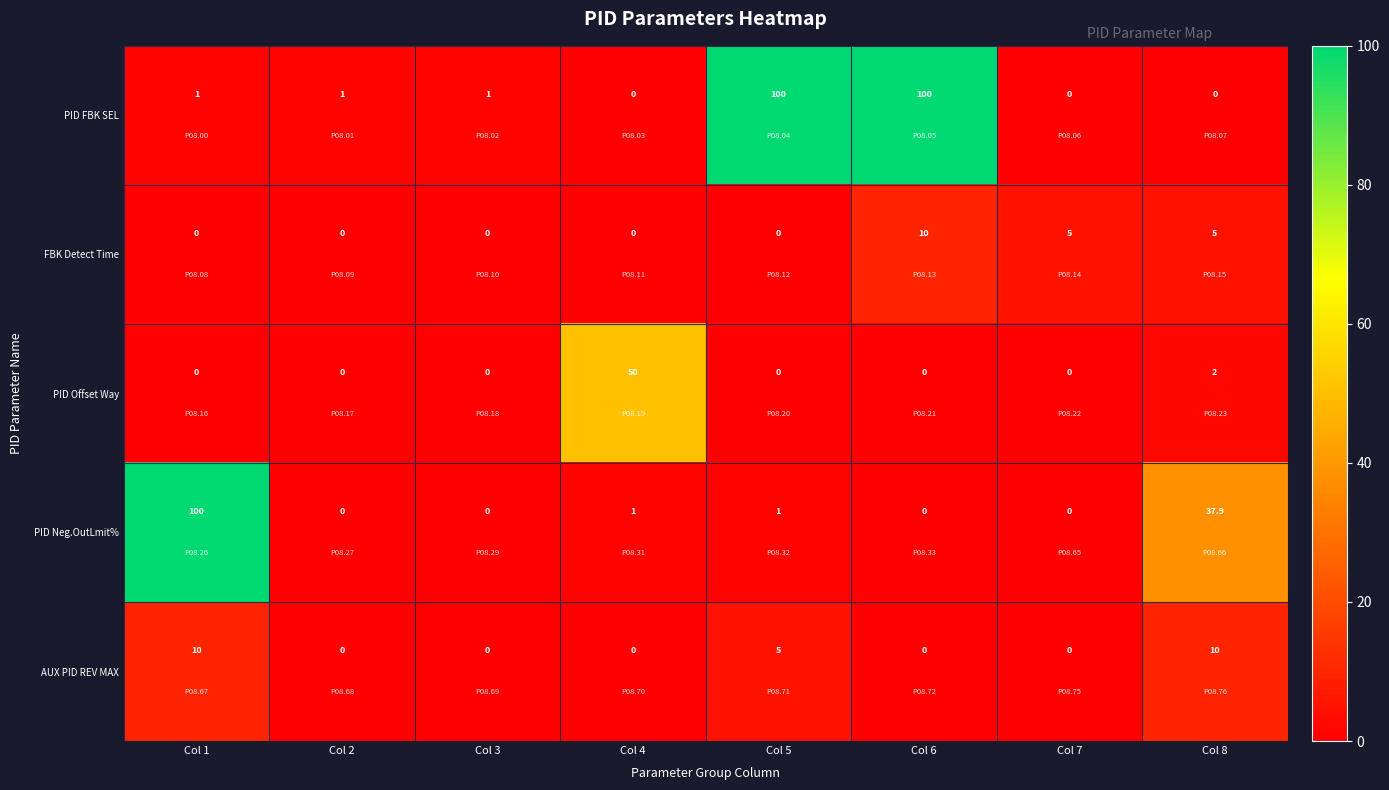

At which category is the sum across all series the highest?

Col 1